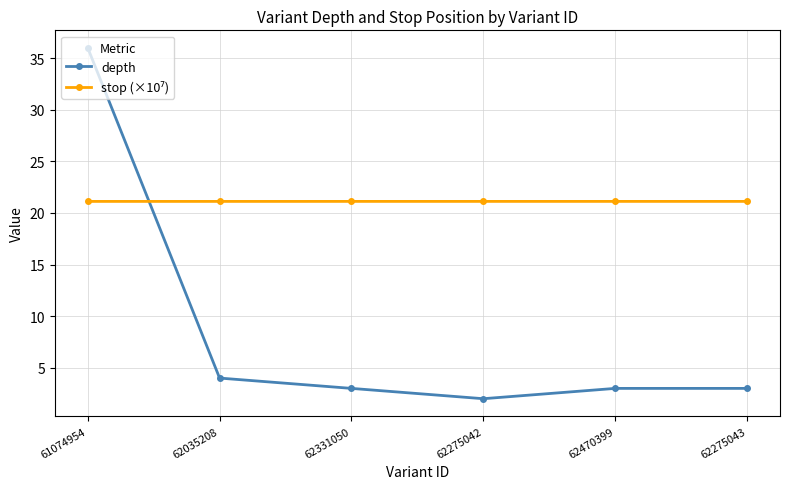

Which series has the widest spread of values?

depth